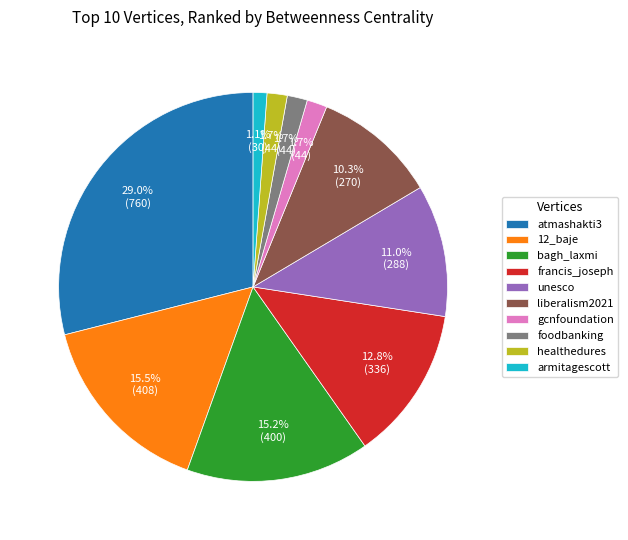

How many segments does this pie chart have?

10